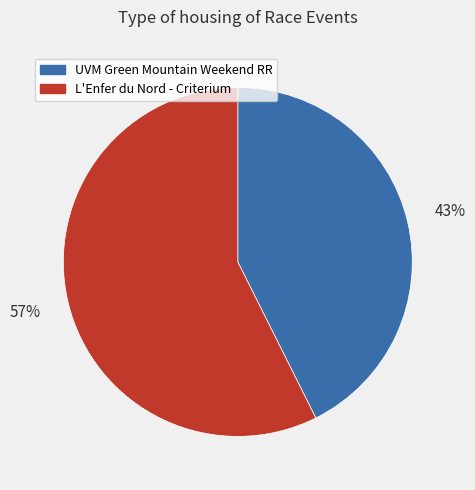

To the nearest percent, what percentage of the pie is UVM Green Mountain Weekend RR?

43%